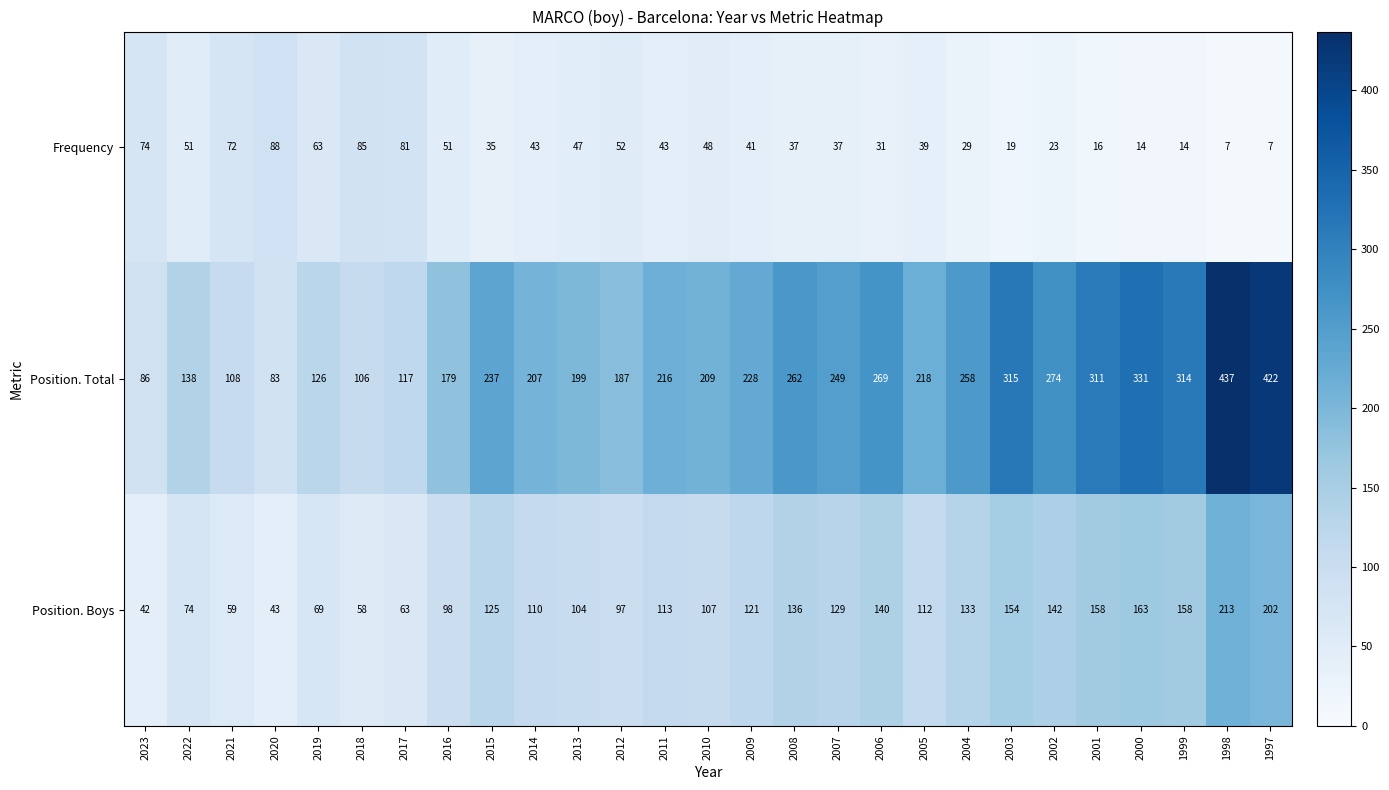

At which category is the sum across all series the highest?

1998